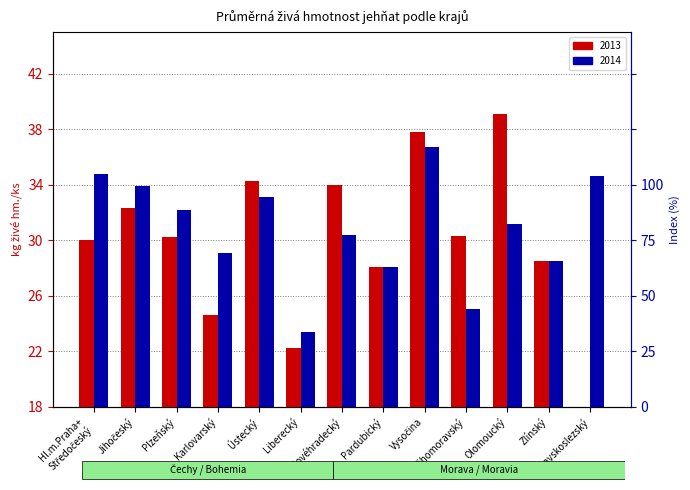

Rank the categories by value from highest to lowest.

Vysočina, Hl.m.Praha+
Středočeský, Moravskoslezský, Jihočeský, Ústecký, Plzeňský, Olomoucký, Královéhradecký, Karlovarský, Zlínský, Pardubický, Jihomoravský, Liberecký